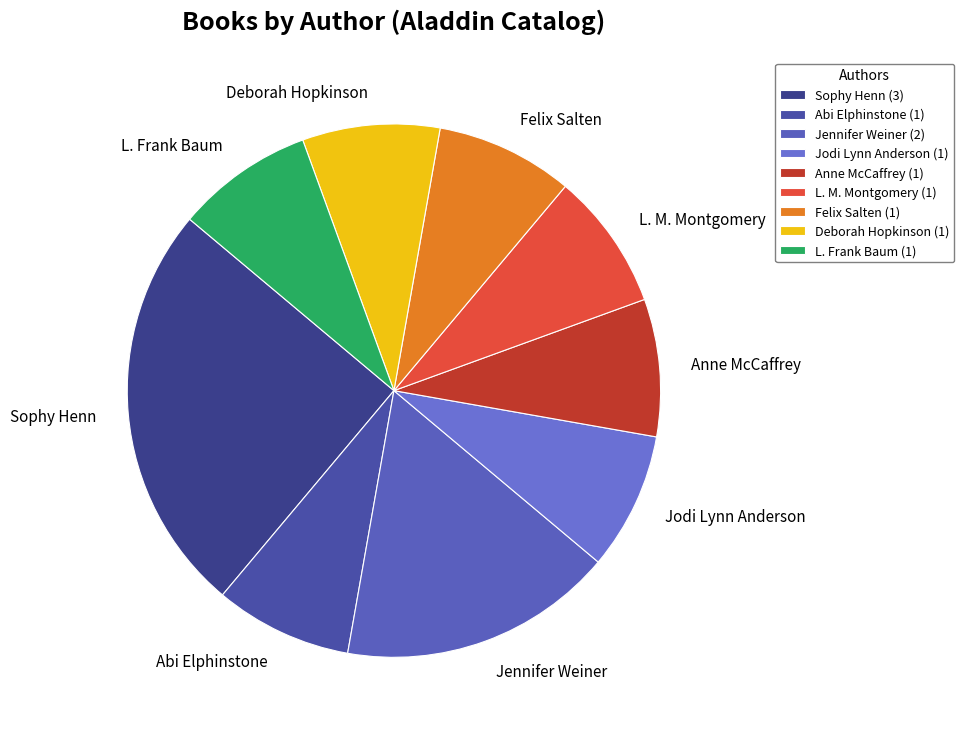

Is the sum of Sophy Henn and Jennifer Weiner greater than half?

No